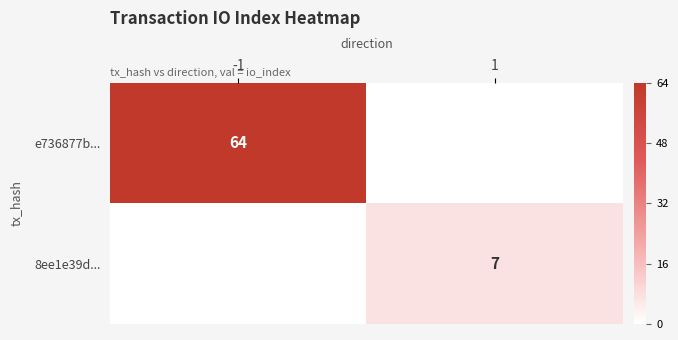

Is it true that e736877b... equals 43 at -1?

False